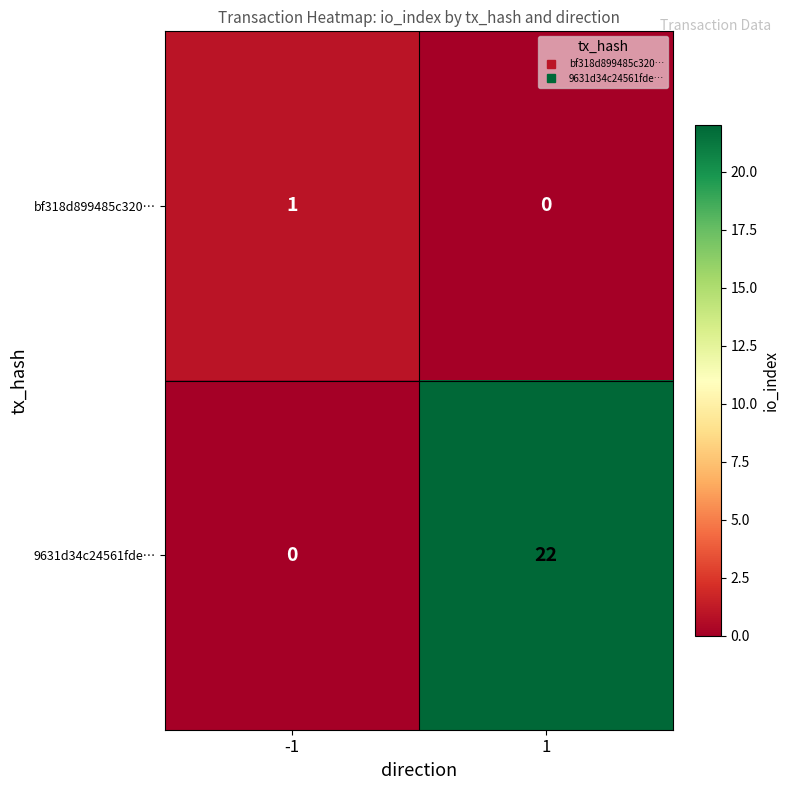

The bf318d899485c320… series shows 0 at 1. True or false?

True